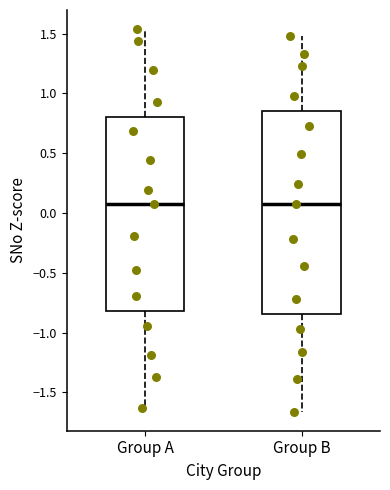

Reading left to right, transcribe this box plot: for each box, give where its median line is, the range the box spans, and where its two whiskers end, as read against the y-axis. The values are not printed on the chart, so give them approximately, as read against the axis.

Group A: median 0.05, box -0.80 to 0.80, whiskers -1.65 to 1.55
Group B: median 0.10, box -0.85 to 0.85, whiskers -1.65 to 1.50